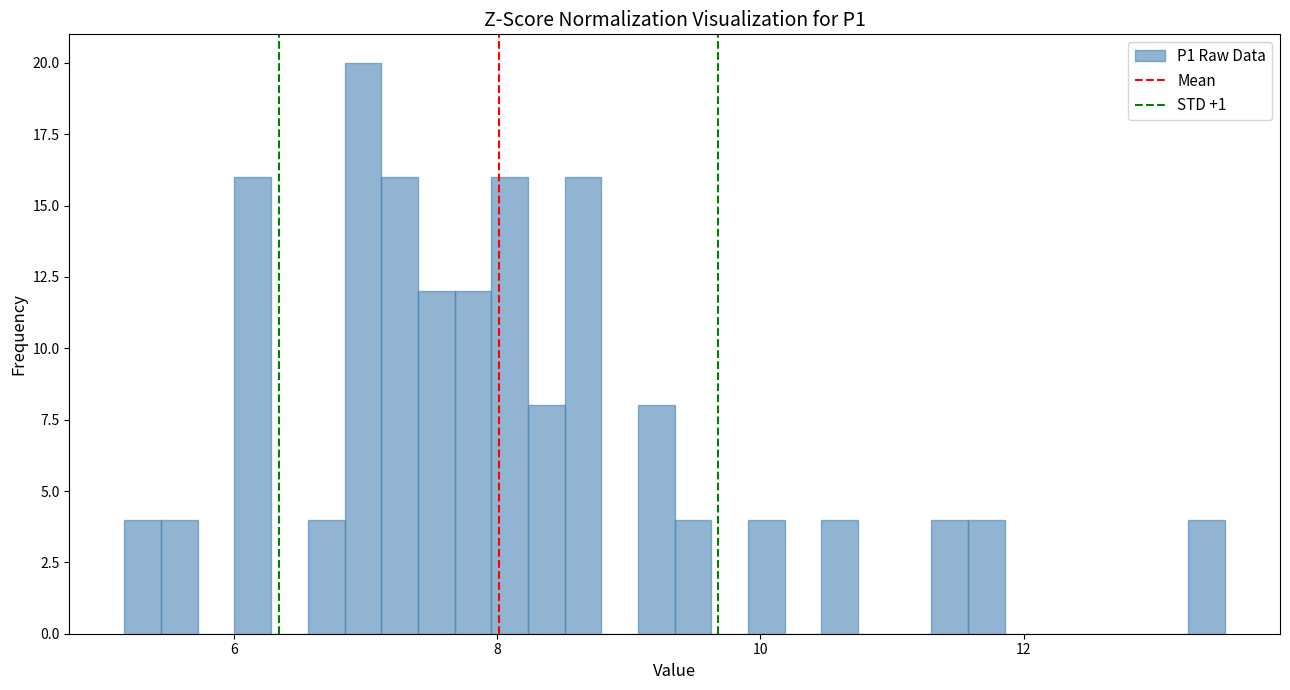

Around what value on the x-axis is the tallest bar? Give the approximate position of its centre, as read against the axis.

7.0